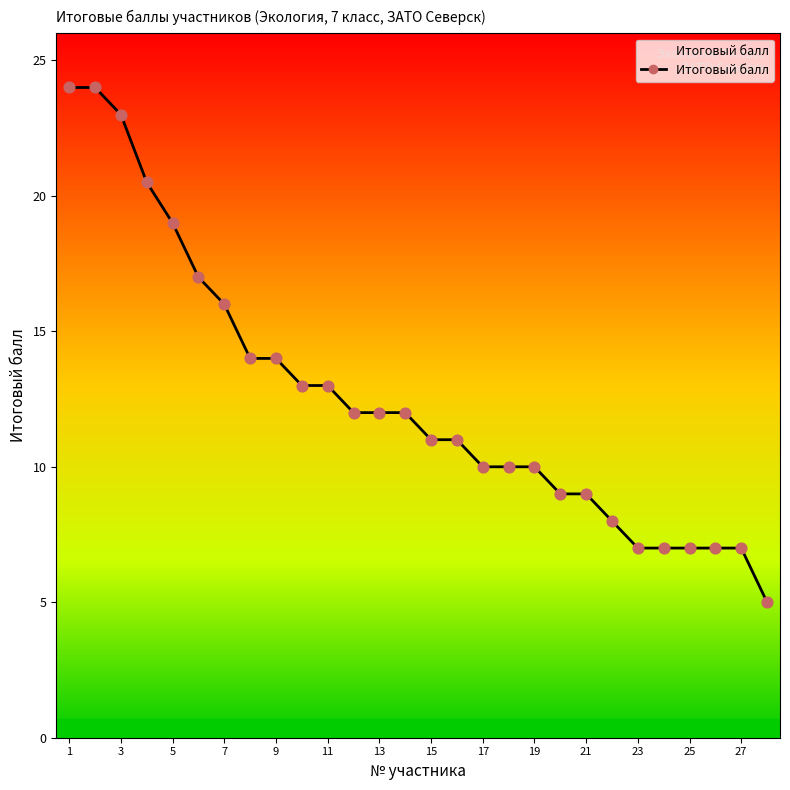

What is the difference between the maximum and minimum values?

19.0